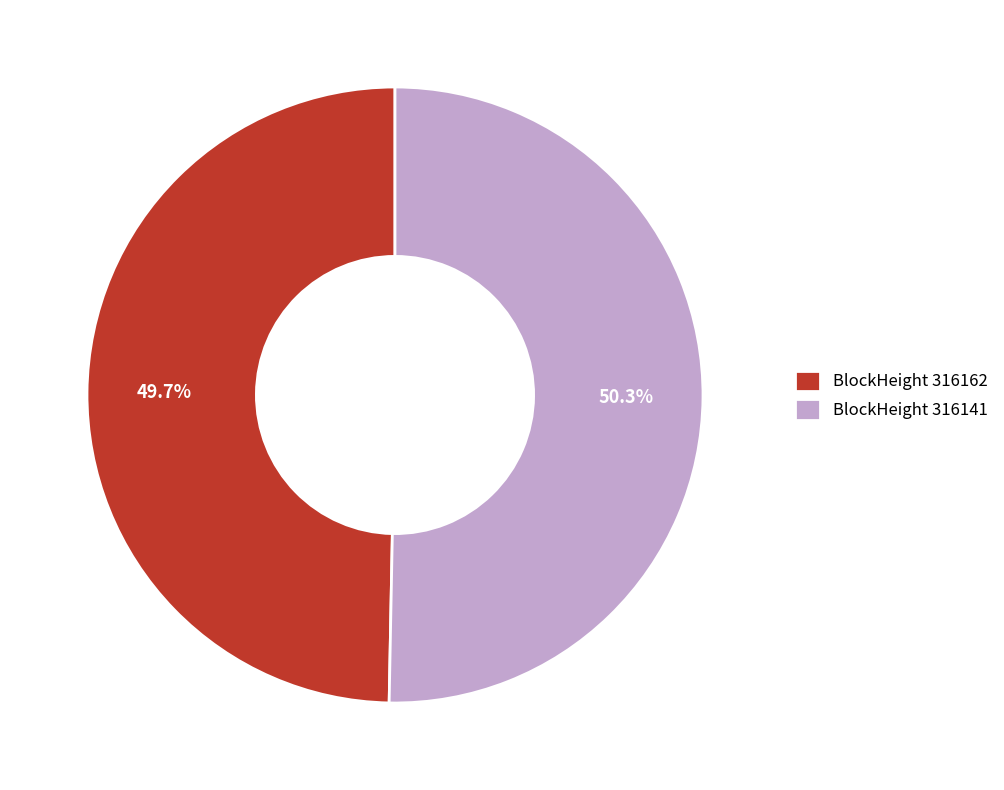

How many slices are in this pie chart?

2